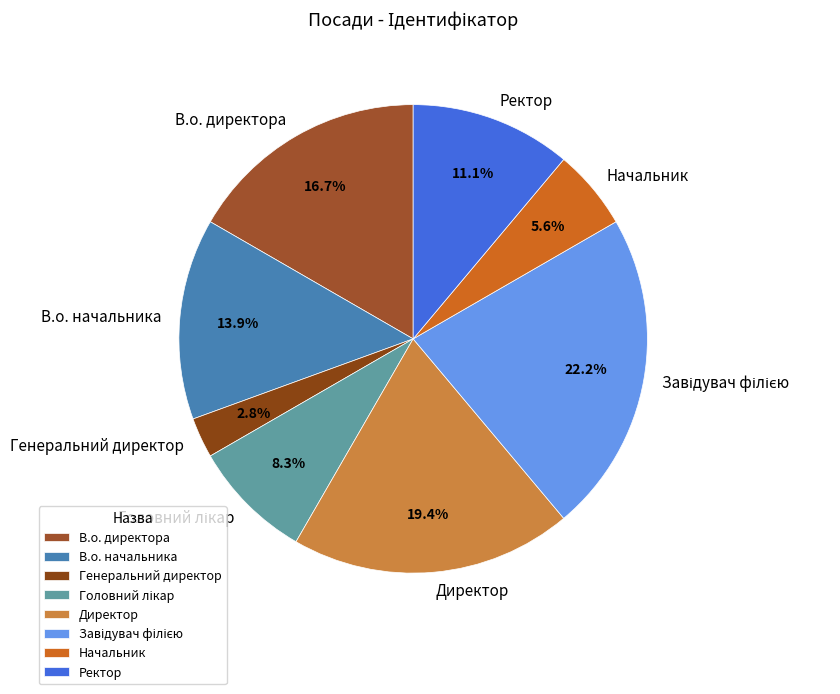

Is Директор the majority of the pie?

No